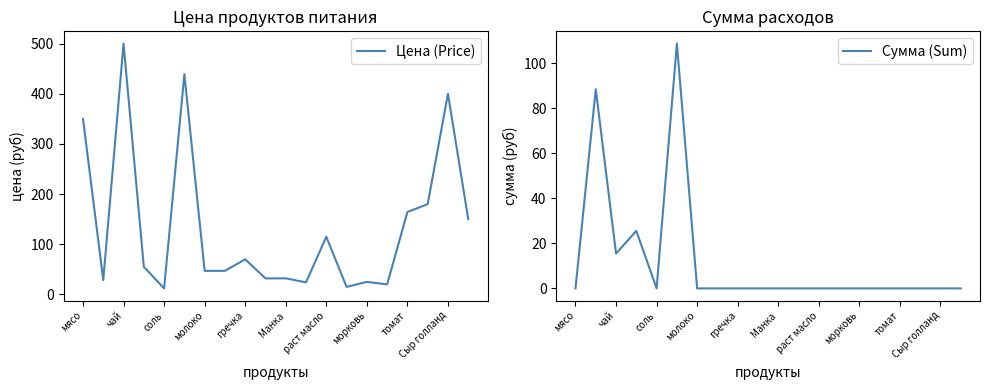

The Цена (Price) series shows 400.0 at Сыр голланд. True or false?

True